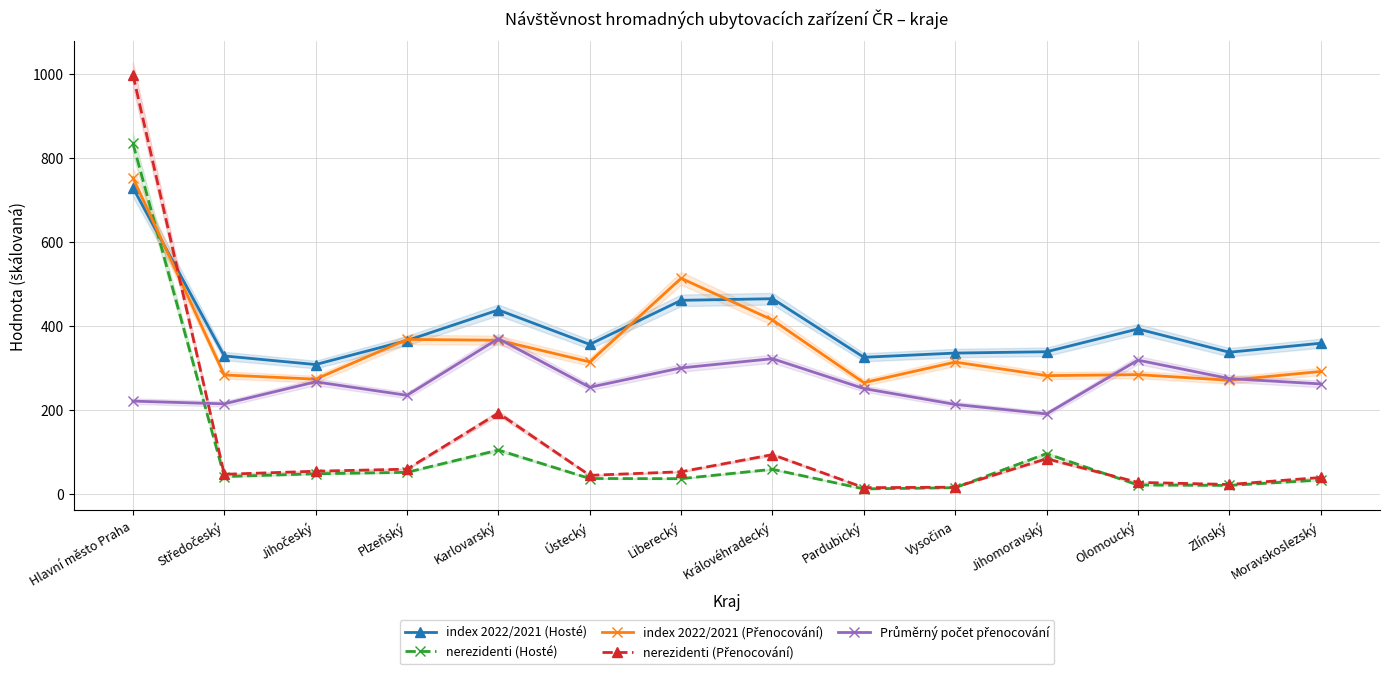

Which category has the lowest value across all series?

Pardubický